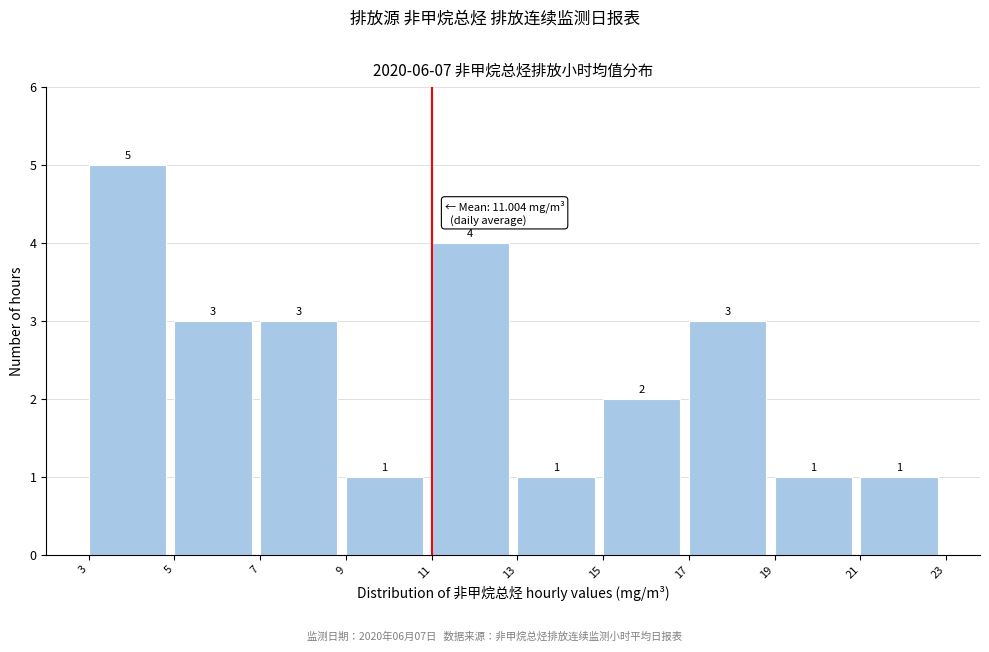

Reading left to right, list every bar in this chart as the range it spans on the x-axis followed by its height.

3 to 5: 5
5 to 7: 3
7 to 9: 3
9 to 11: 1
11 to 13: 4
13 to 15: 1
15 to 17: 2
17 to 19: 3
19 to 21: 1
21 to 23: 1